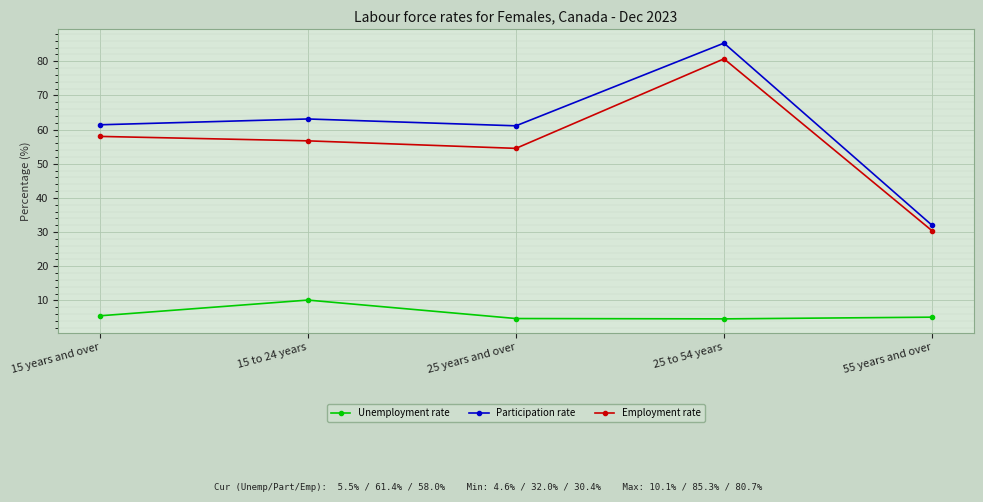

The value of Participation rate at 15 to 24 years is 63.1. True or false?

True